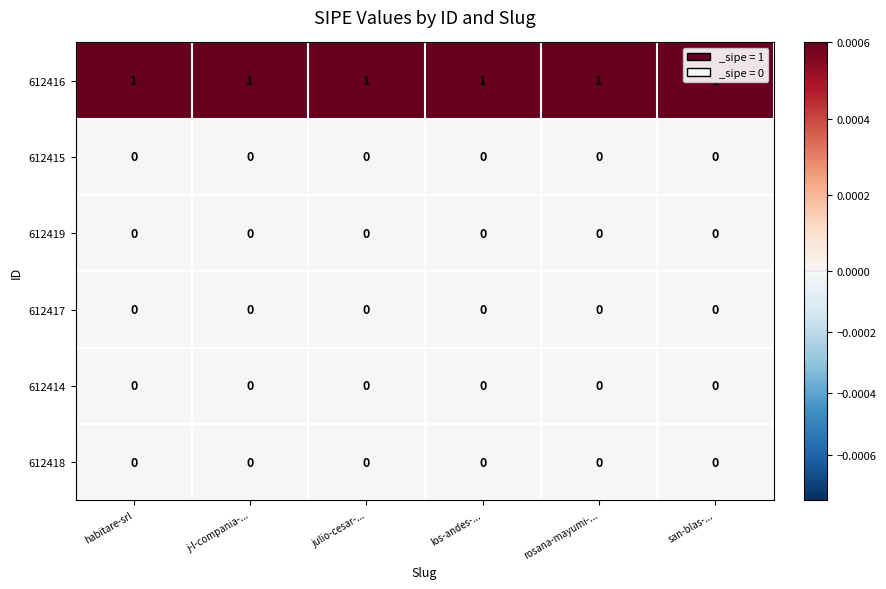

Is it true that 612414 equals 0 at los-andes-...?

True